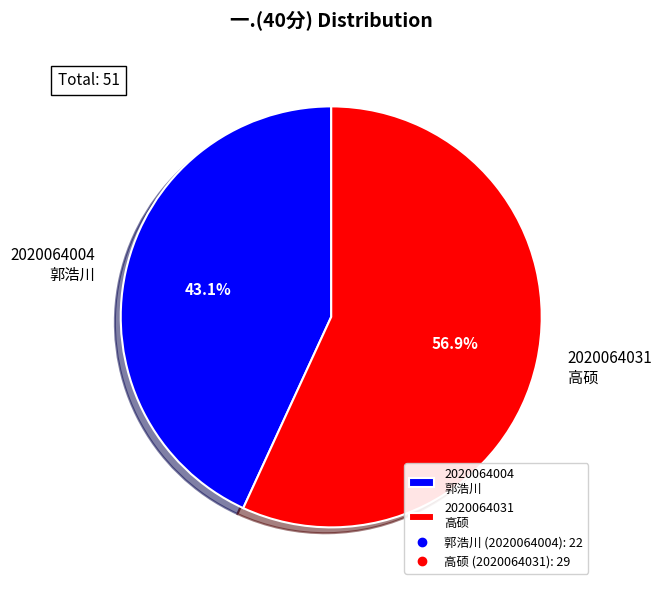

Is there a majority slice in this chart?

Yes